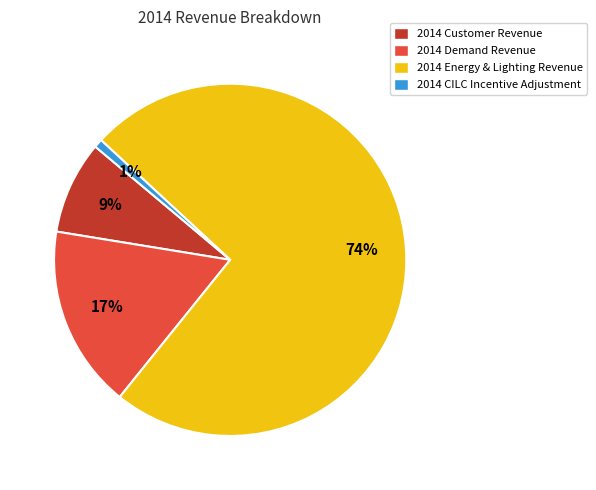

To the nearest percent, what is the average slice percentage?

25%